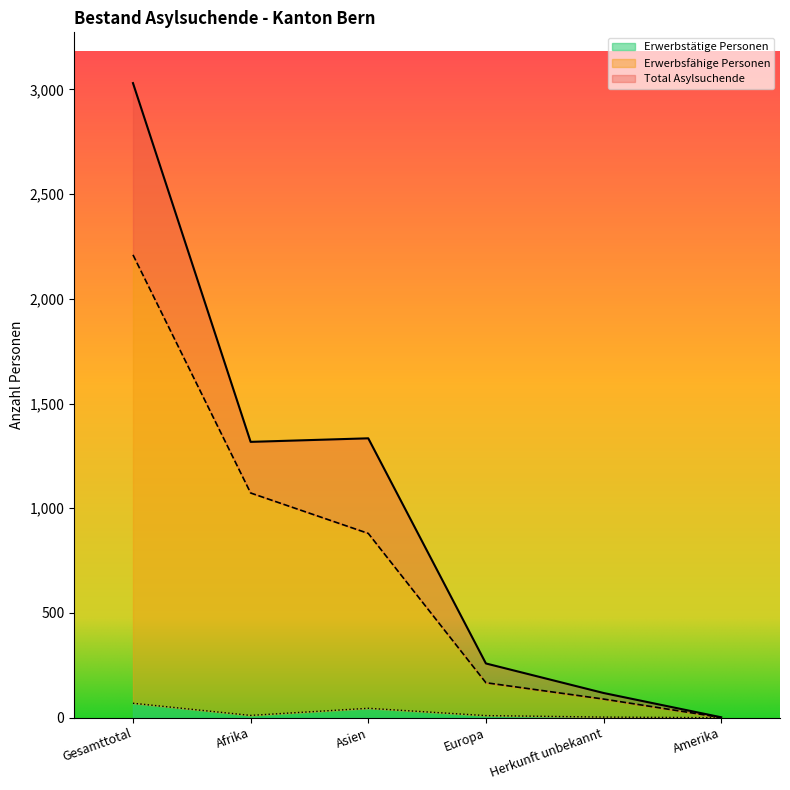

Reading left to right, what are all the values shown in this chart?

Total Asylsuchende: 3030	1317	1334	259	118	2
Erwerbsfähige Personen: 2210	1073	880	167	89	1
Erwerbstätige Personen: 69	11	45	10	3	0